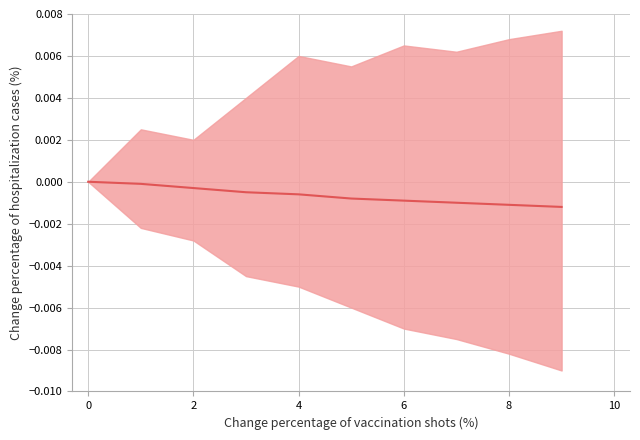

Is it true that the value at 9 is -0.0?

False